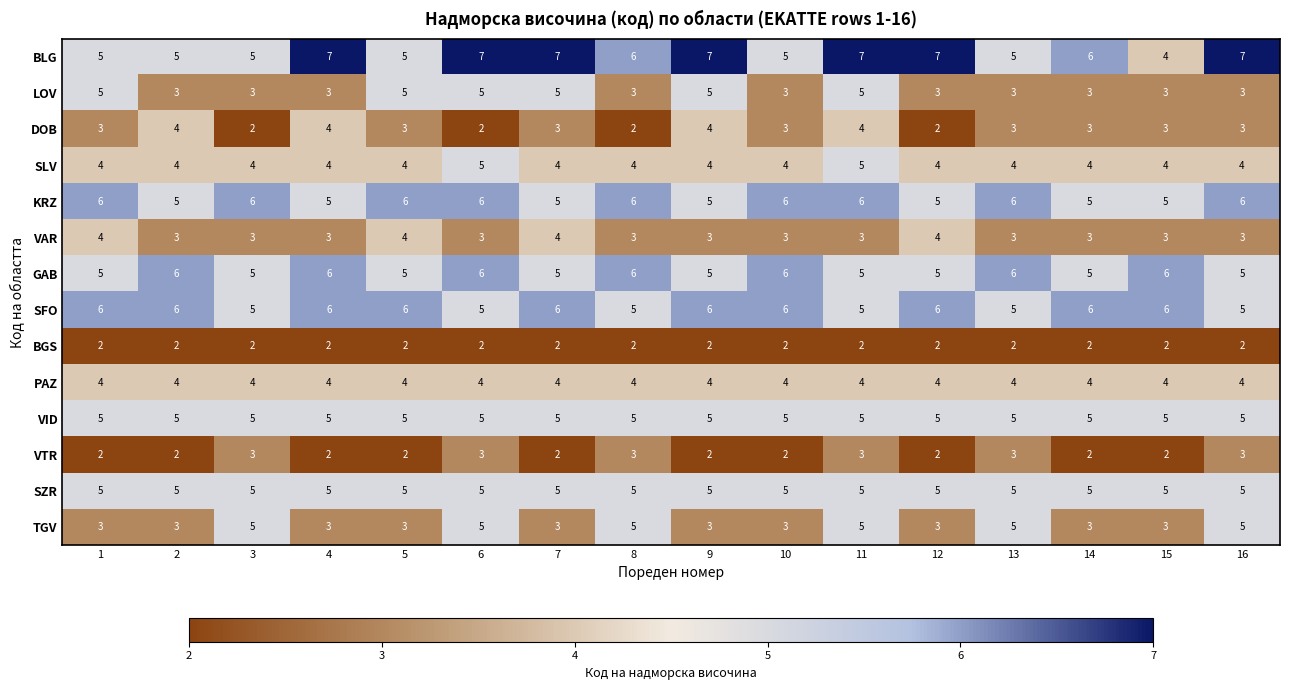

What is the total value across all series at 14?

56